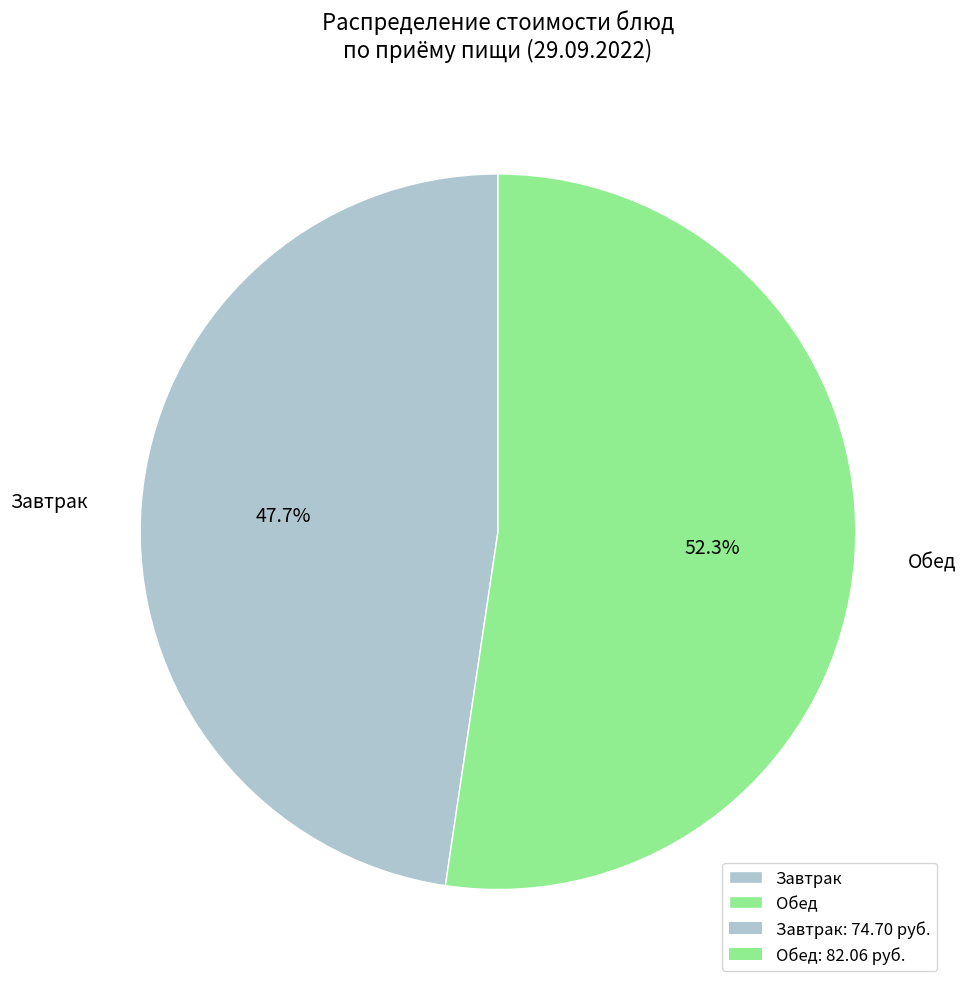

Rank the categories by value from lowest to highest.

Завтрак, Обед